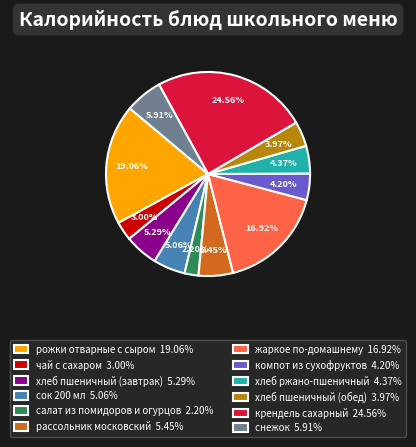

Which category has the biggest portion of the pie?

крендель сахарный